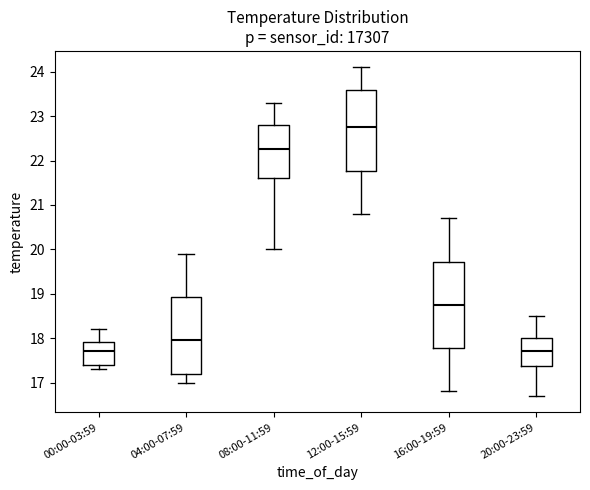

Where does the lower whisker of the box for 12:00-15:59 end on the y-axis? The values are not printed on the chart, so give them approximately, as read against the axis.

20.8